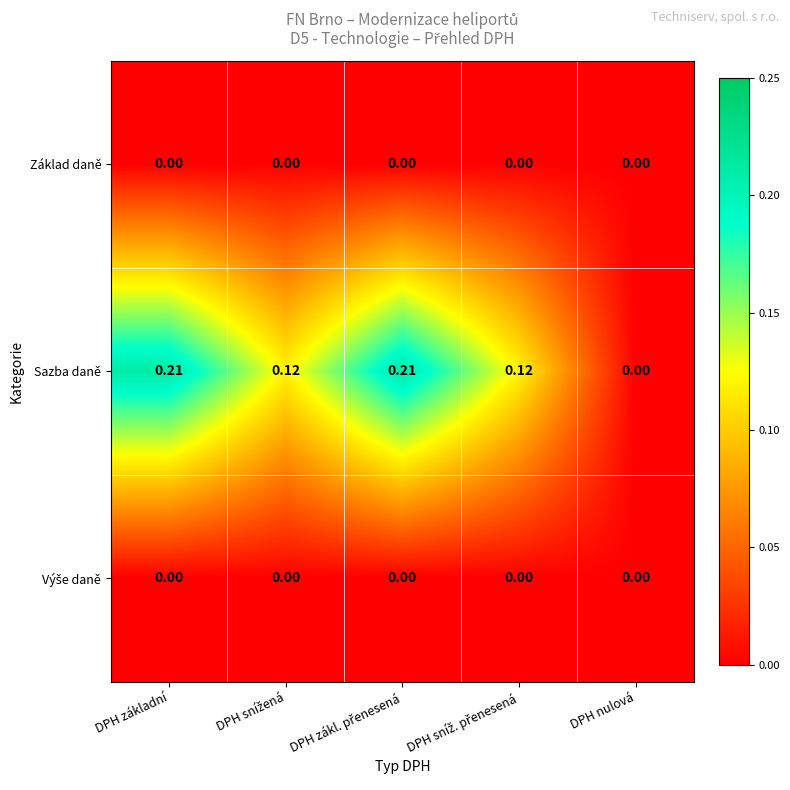

Which series changed the most between DPH základní and DPH nulová?

Sazba daně